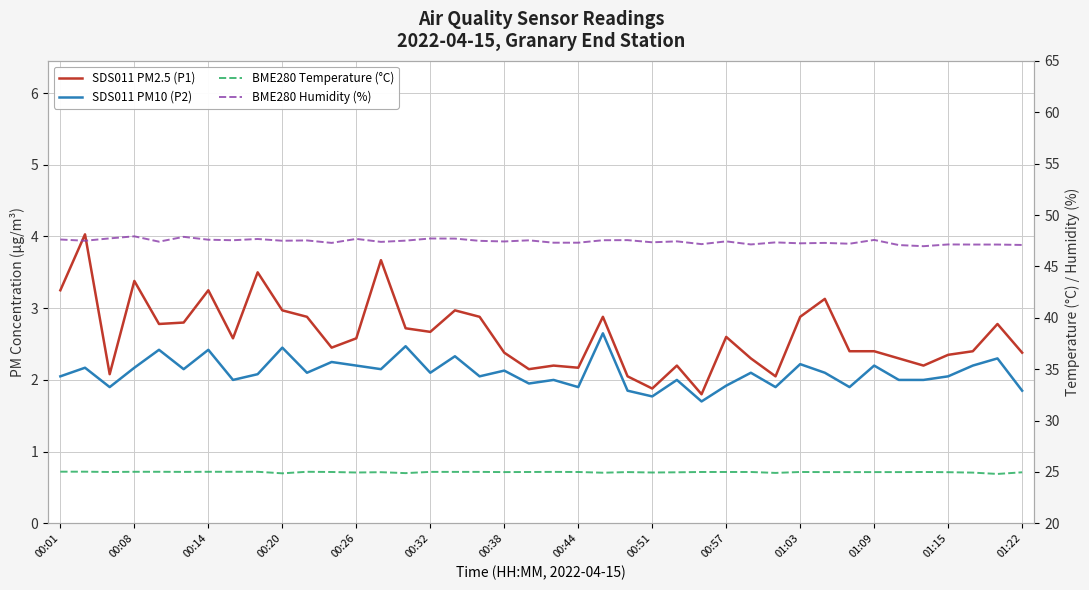

At how many categories does at least one series exceed 28?

40